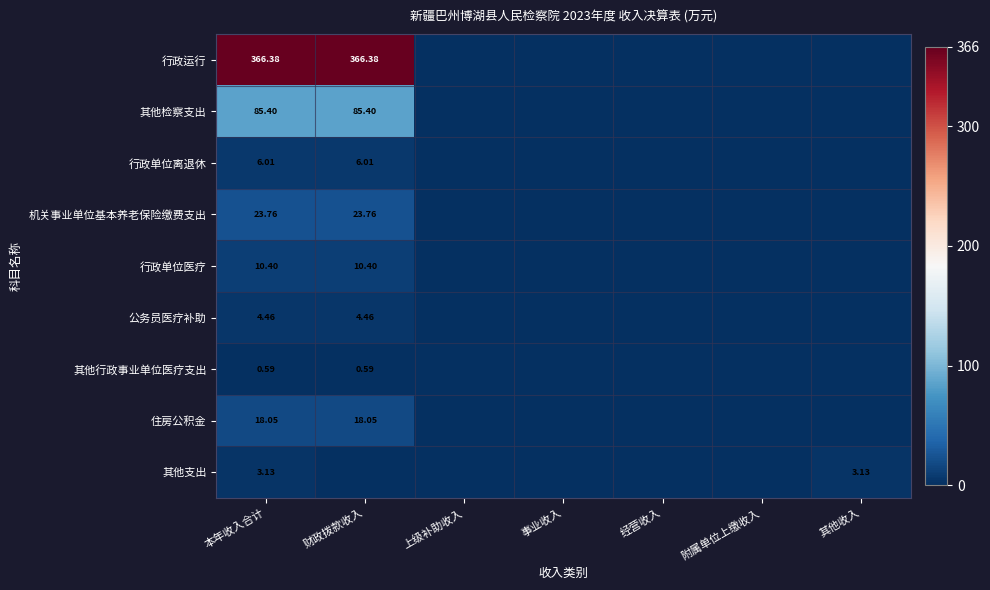

Rank the series at 本年收入合计 from lowest to highest value.

其他行政事业单位医疗支出, 其他支出, 公务员医疗补助, 行政单位离退休, 行政单位医疗, 住房公积金, 机关事业单位基本养老保险缴费支出, 其他检察支出, 行政运行